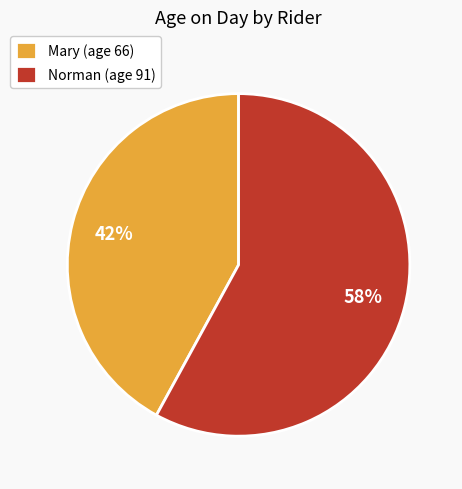

Is it true that Mary is 31% of the pie?

False